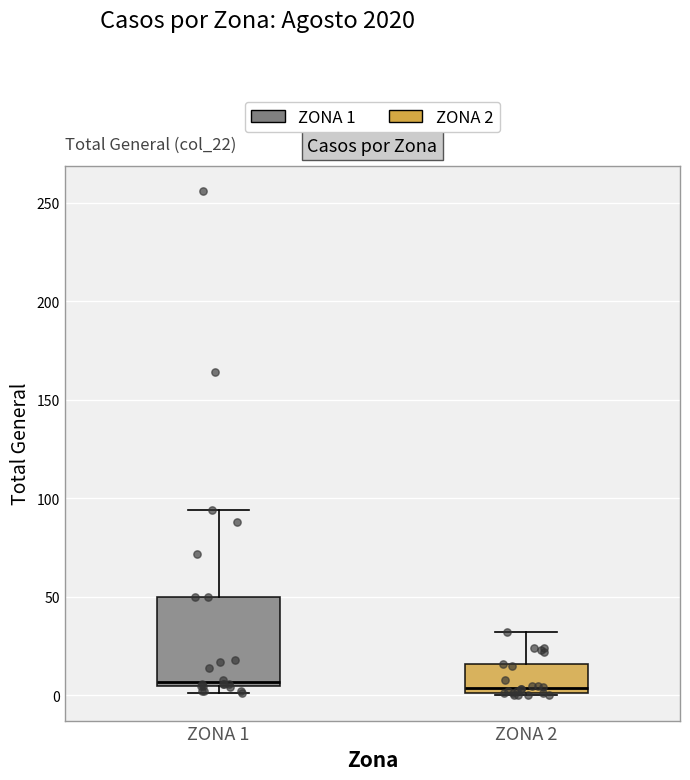

Reading left to right, transcribe this box plot: for each box, give where its median line is, the range the box spans, and where its two whiskers end, as read against the y-axis. The values are not printed on the chart, so give them approximately, as read against the axis.

ZONA 1: median 5 (just above the box's lower edge), box 5 to 50, whiskers 0 to 95
ZONA 2: median 5, box 0 to 15, whiskers 0 to 30